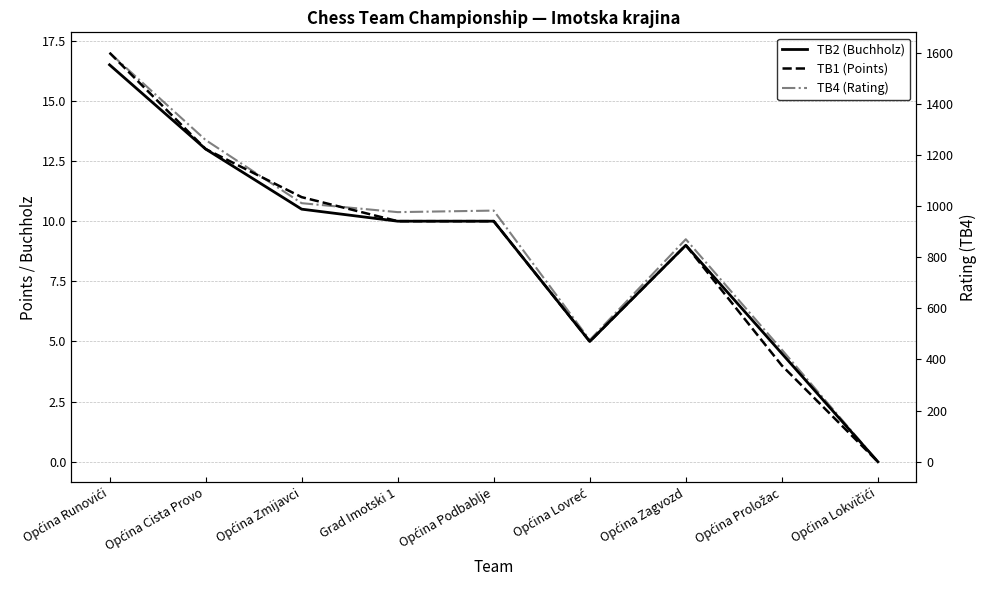

Rank the series at Općina Cista Provo from highest to lowest value.

TB4 (Rating), TB2 (Buchholz), TB1 (Points)